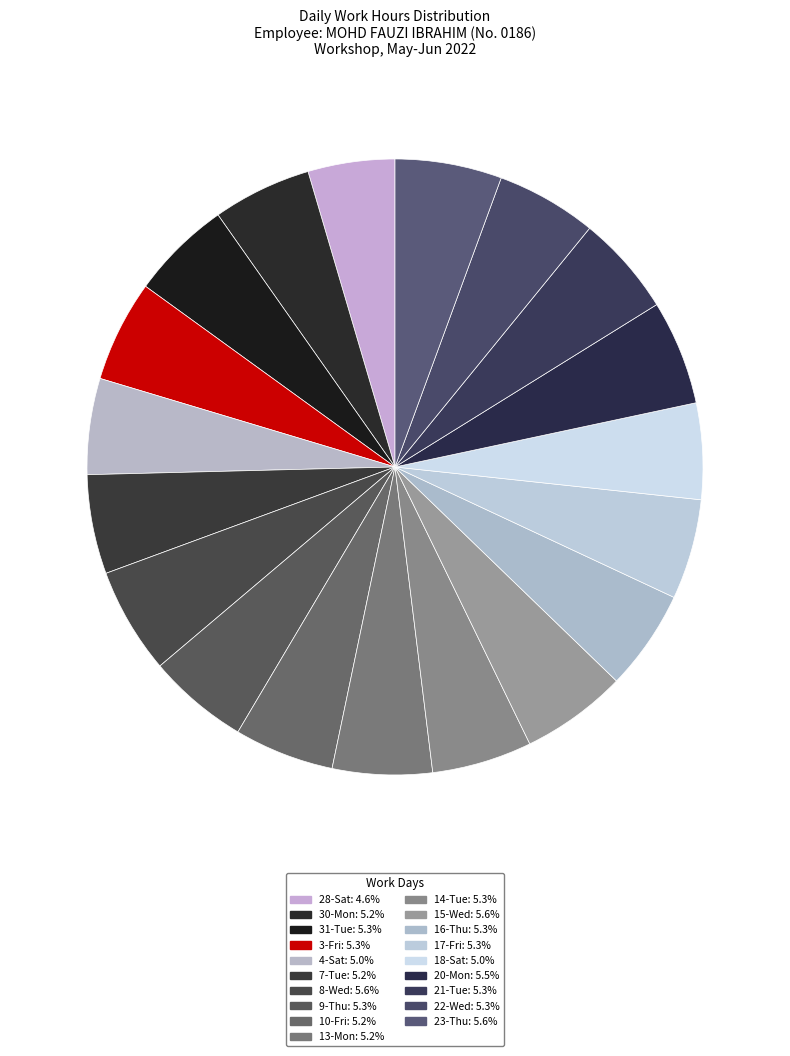

The 17-Fri slice represents 1% of the pie. True or false?

False